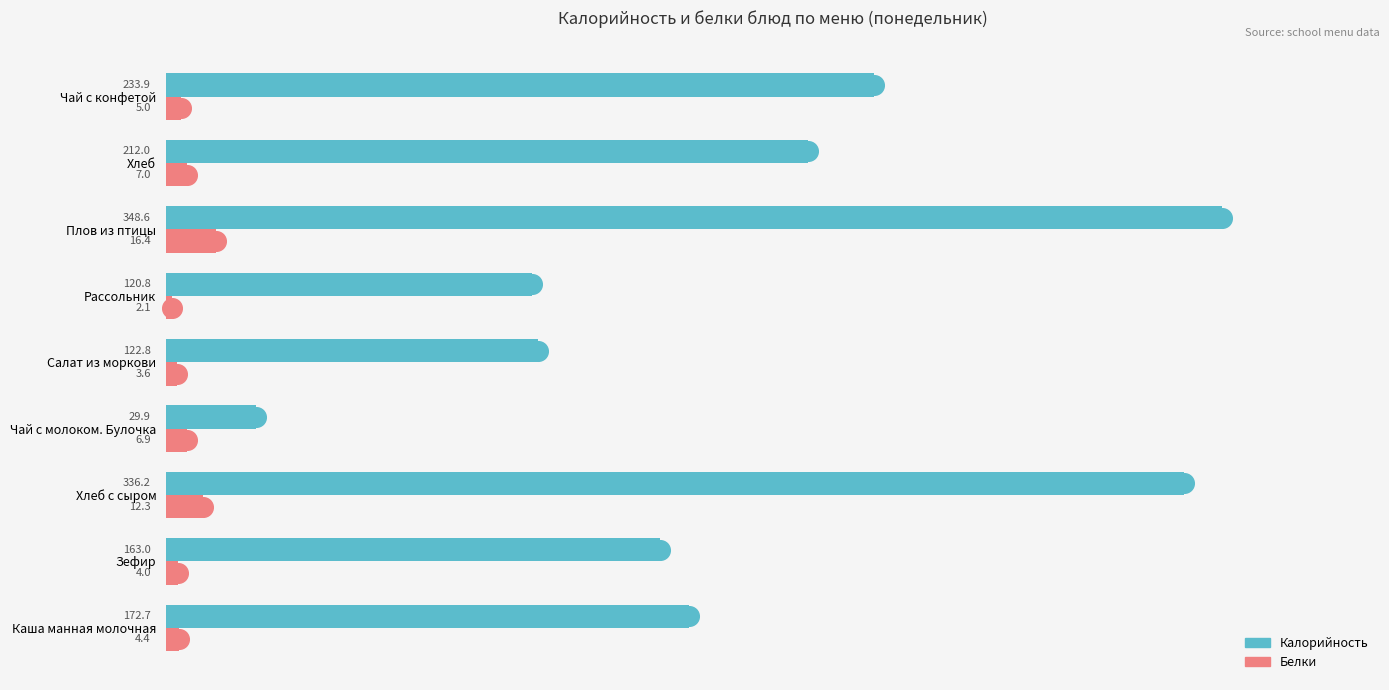

Which series has the widest spread of Y values?

Калорийность